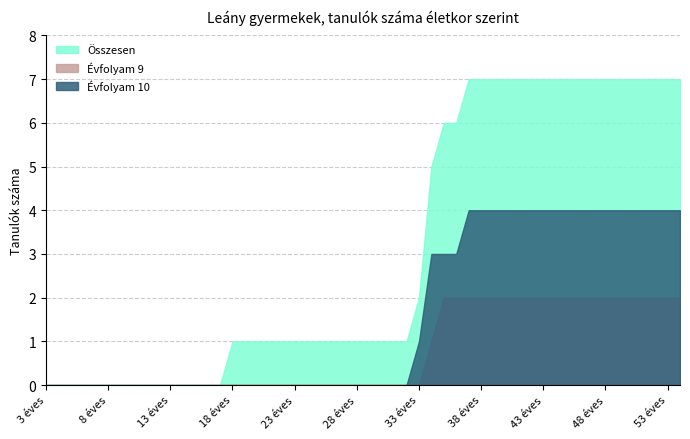

What are all the series names shown in the legend?

Összesen, Évfolyam 9, Évfolyam 10